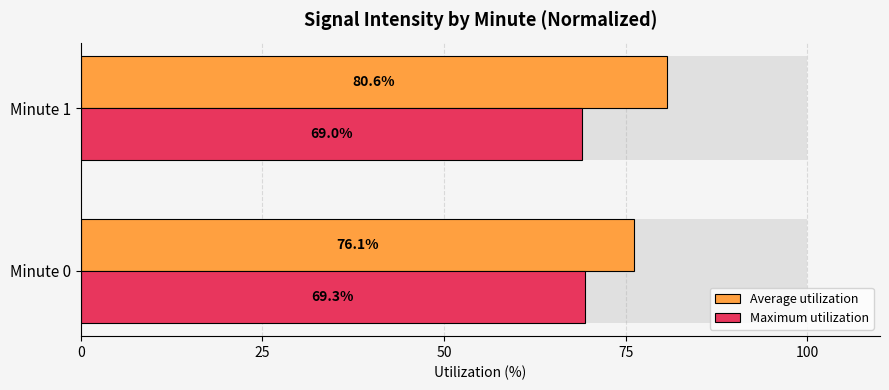

Reading right to left, transcribe all the data shown in this chart.

Average utilization: 80.6	76.1
Maximum utilization: 69.0	69.3